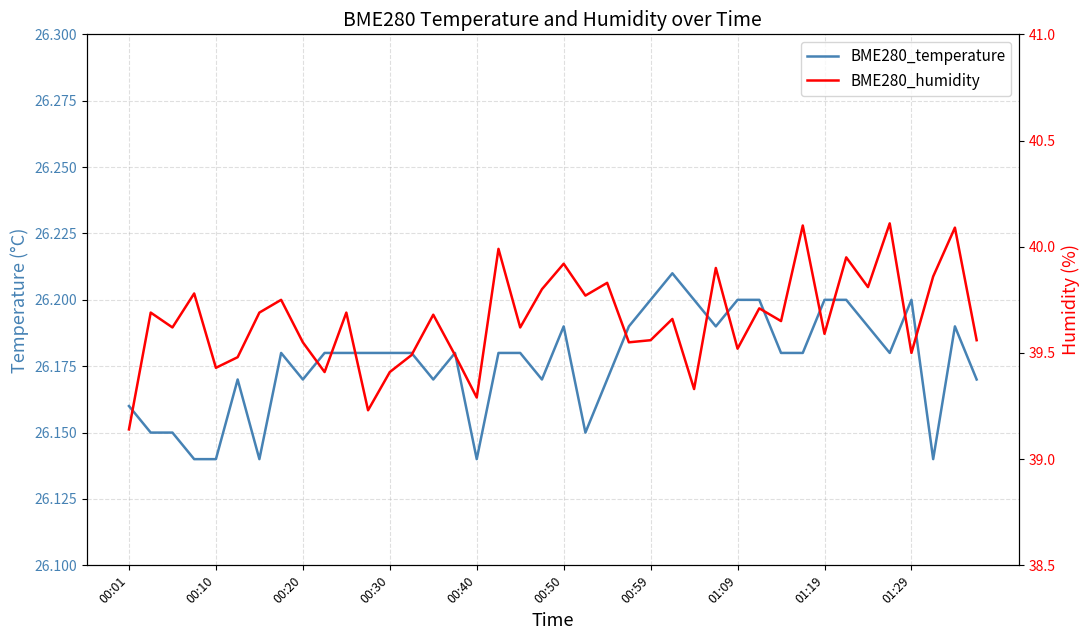

At 19, list the series in order from largest to smallest.

BME280_humidity, BME280_temperature